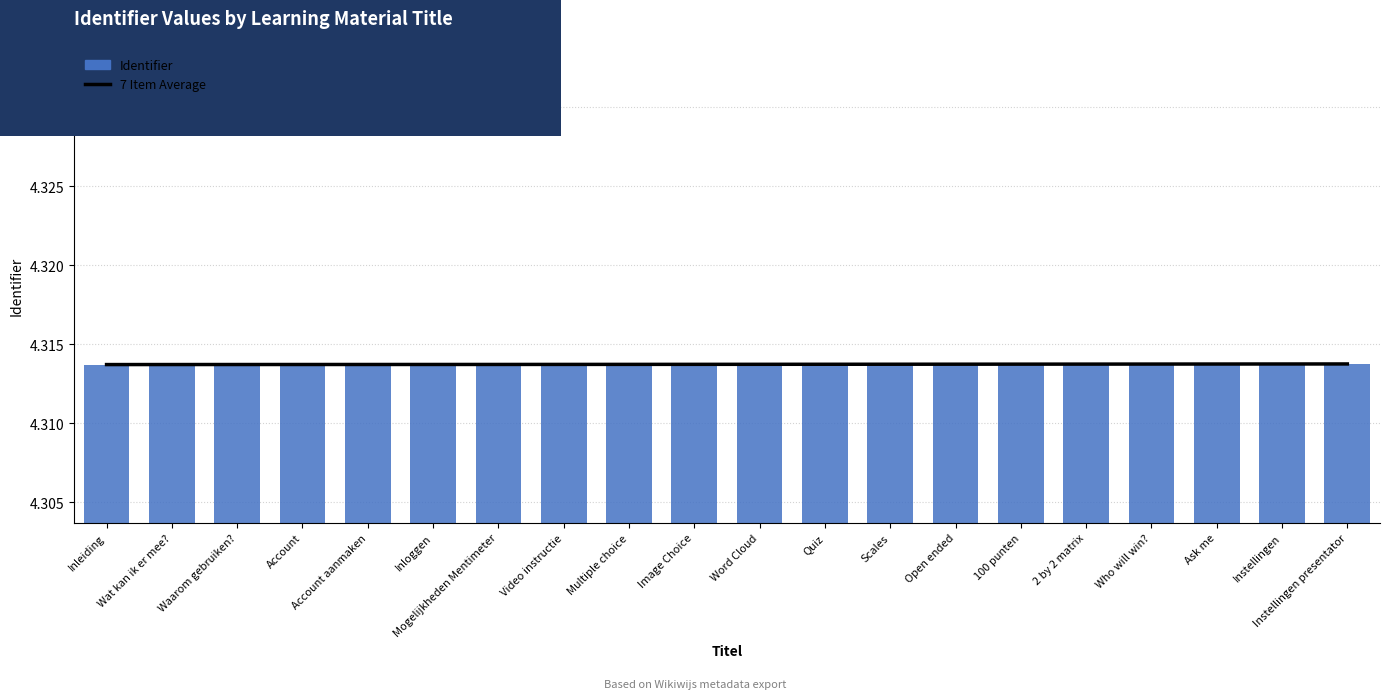

Count the number of data series in this chart.

2